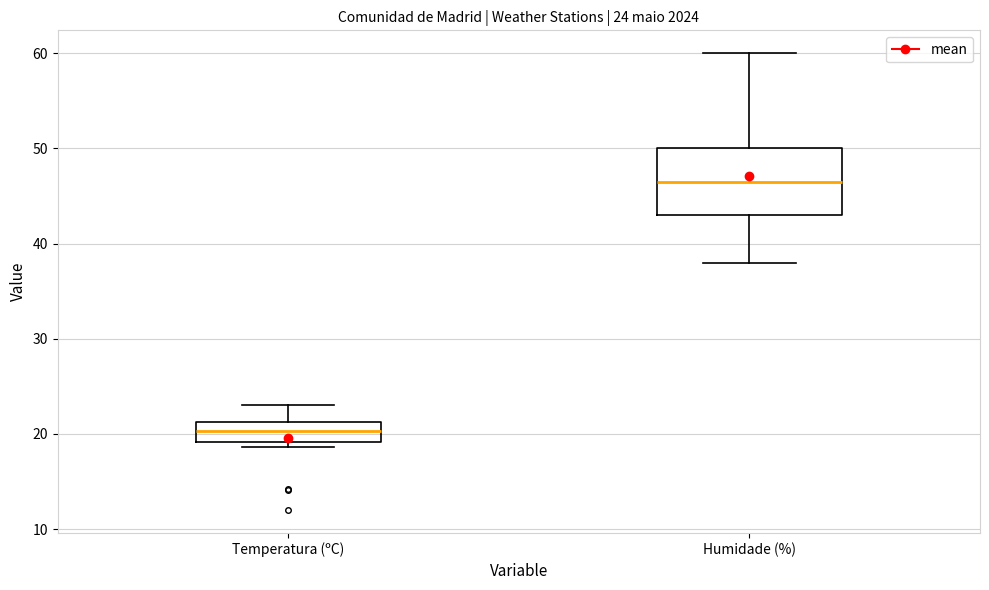

Which box is the tallest, from its lower edge to its upper edge?

Humidade (%)